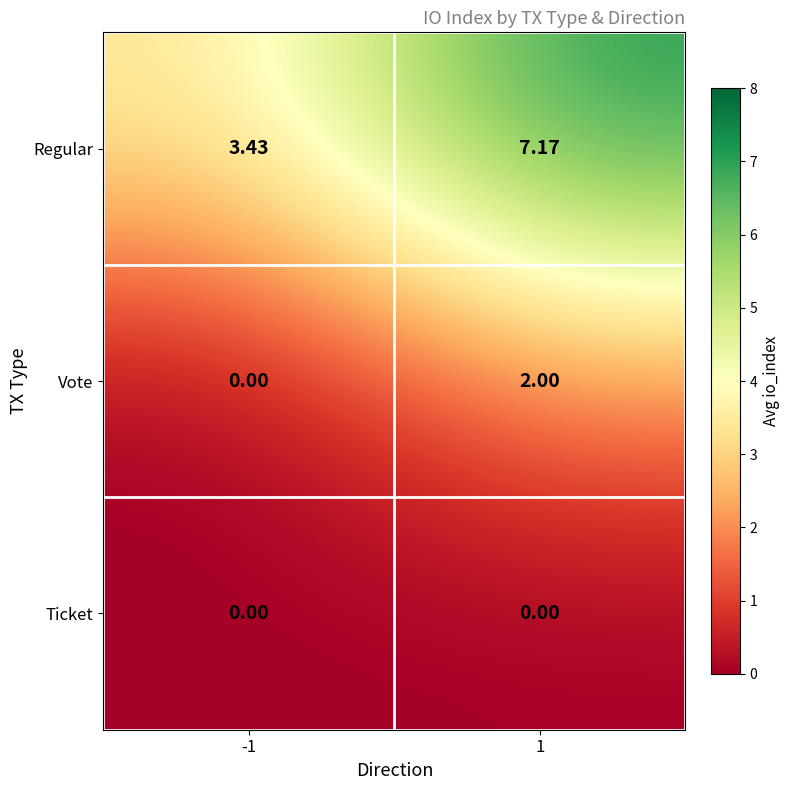

Is the value of Regular at -1 greater than the value of Ticket at -1?

Yes